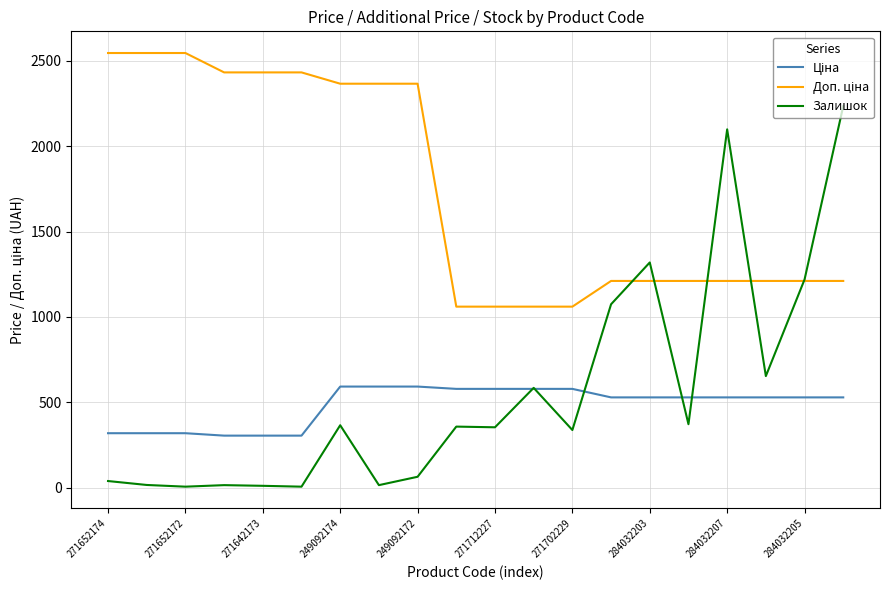

Which series has the widest spread of values?

Залишок